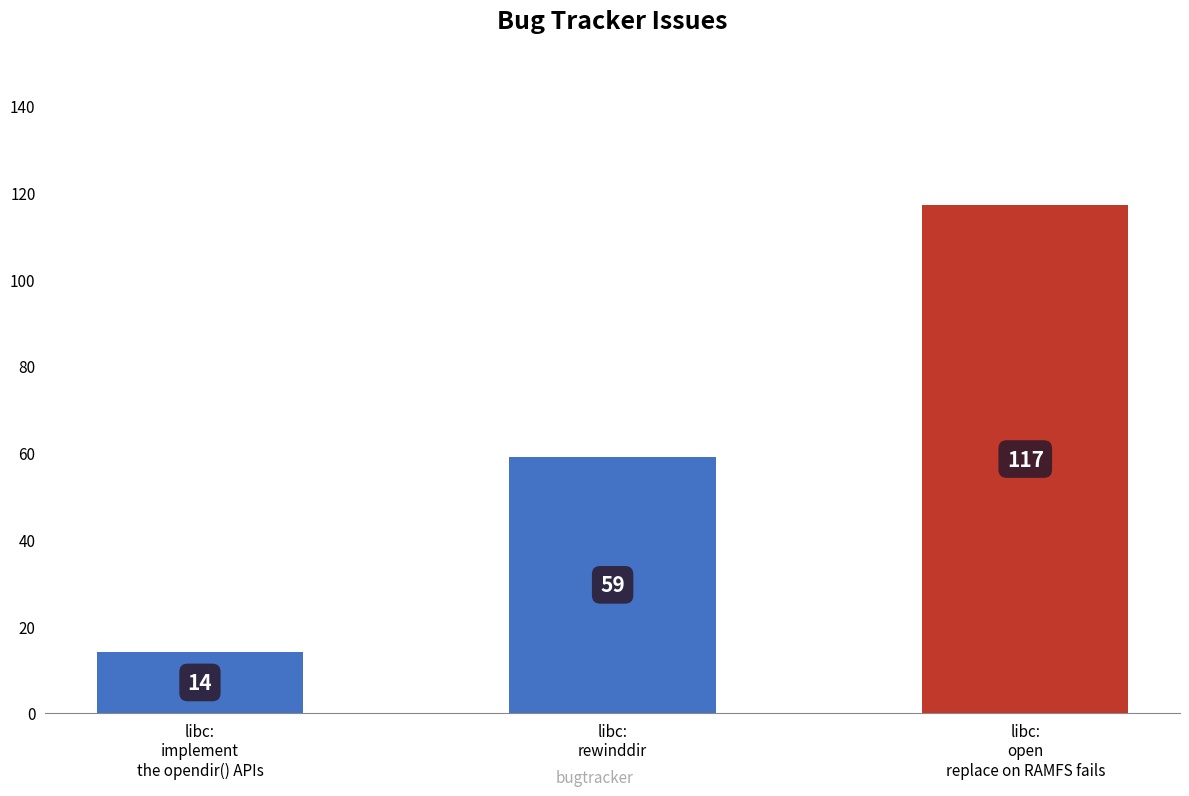

Is it true that the value at libc:
open
replace on RAMFS fails is 39?

False